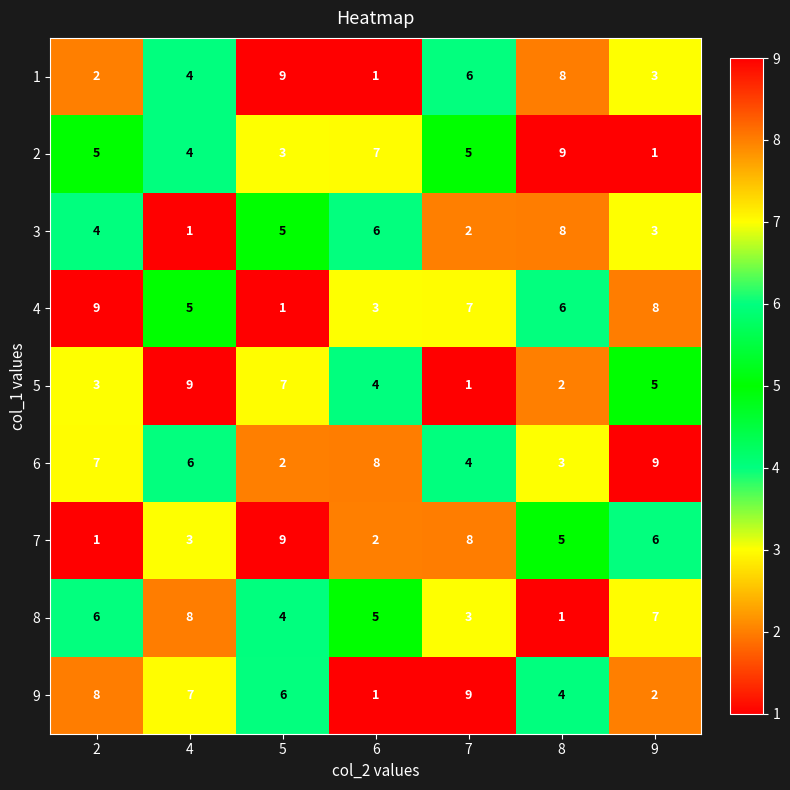

What is the spread (max minus min) of values at 8?

8